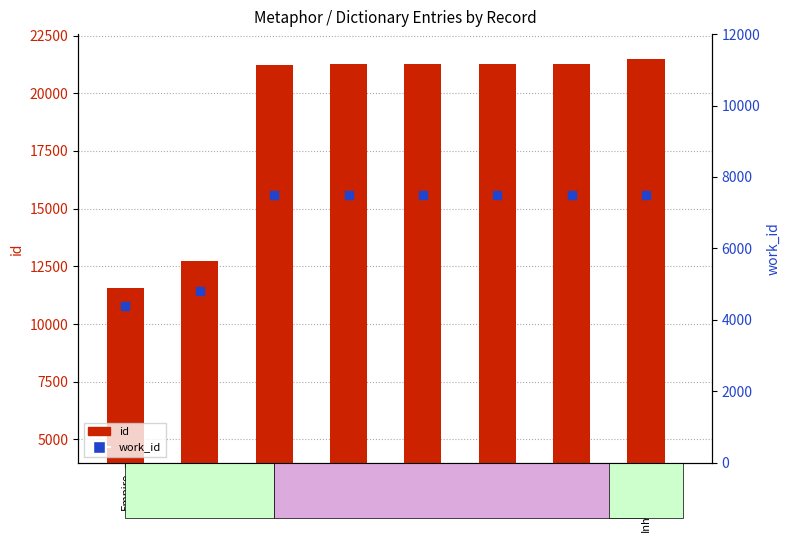

Which series reaches the maximum Y coordinate?

id